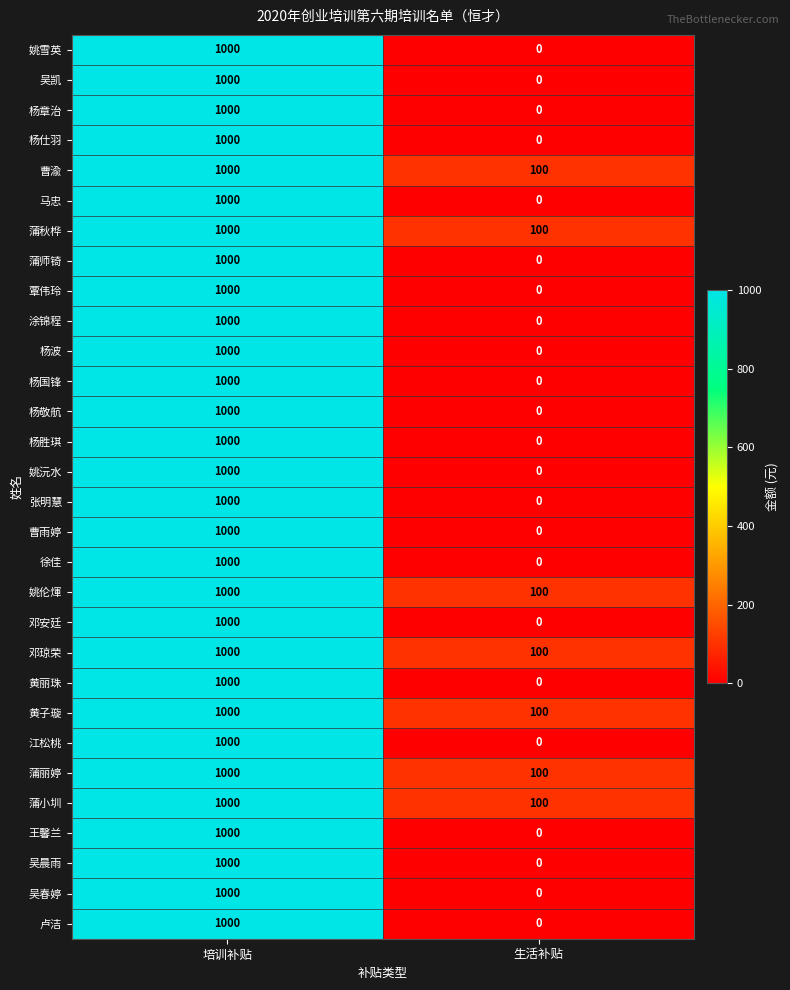

What is the spread (max minus min) of values at 生活补贴?

100